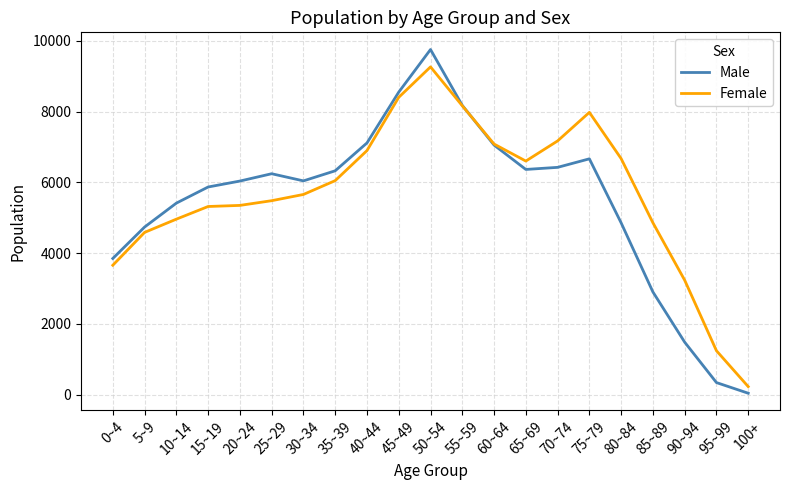

What is the total value across all series at 5~9?

9323